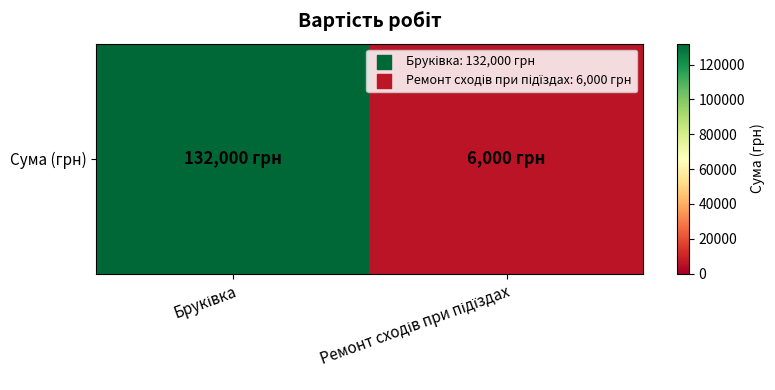

Approximately how many times larger is the value at Бруківка compared to Ремонт сходів при підїздах?

22.0